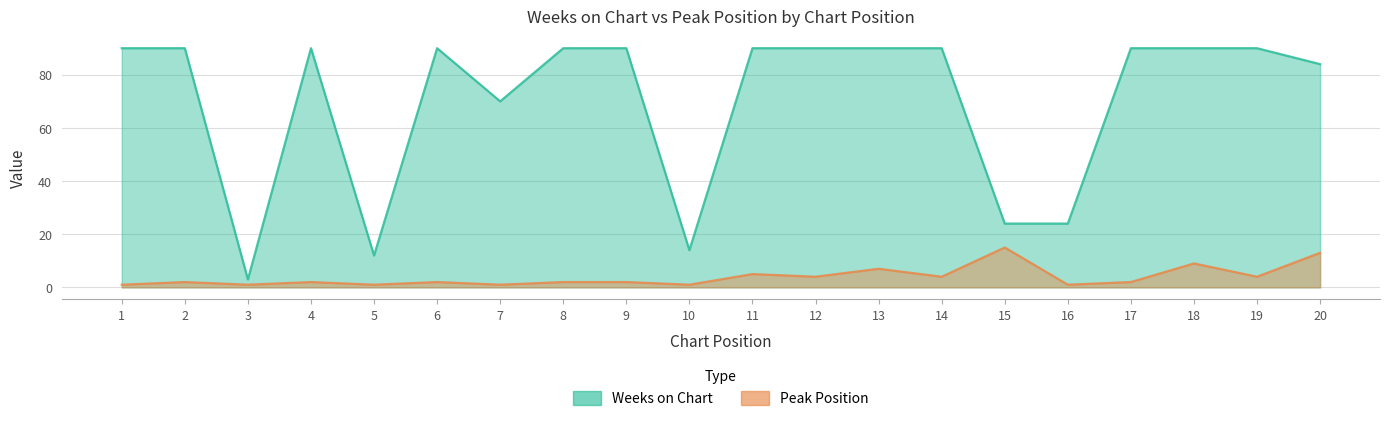

How many data points does each series have?

20